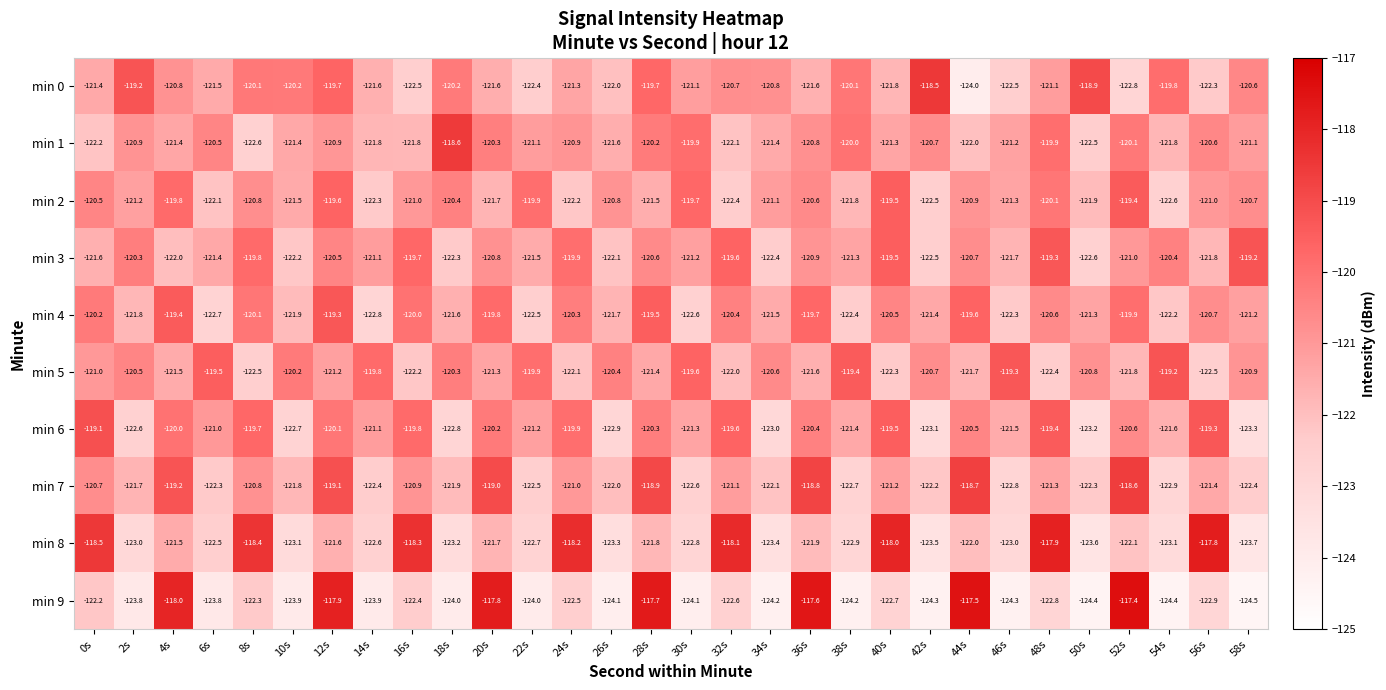

Rank the series at 12s from lowest to highest value.

min 8, min 5, min 1, min 3, min 6, min 0, min 2, min 4, min 7, min 9